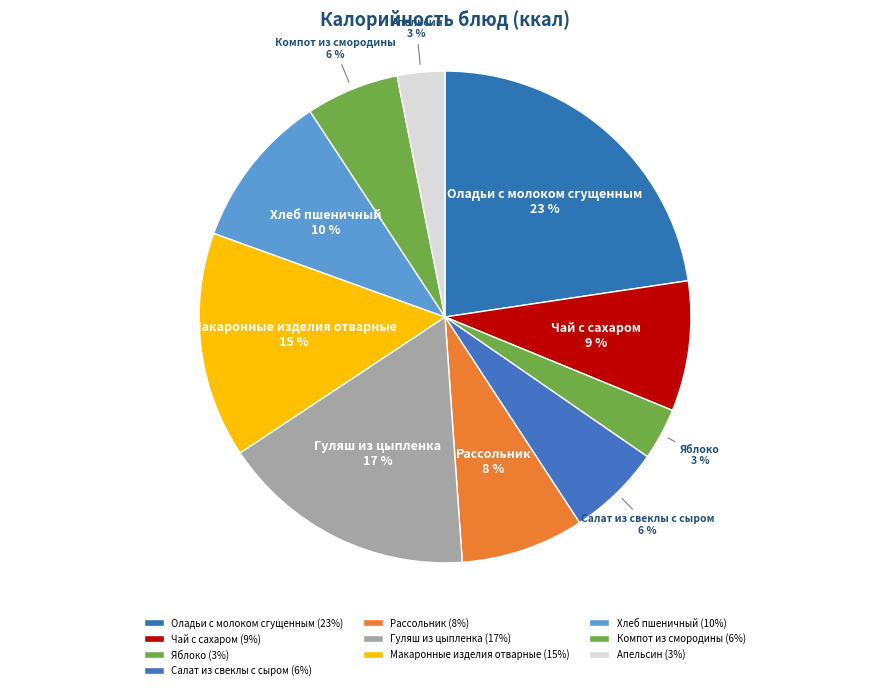

Which category has the biggest portion of the pie?

Оладьи с молоком сгущенным